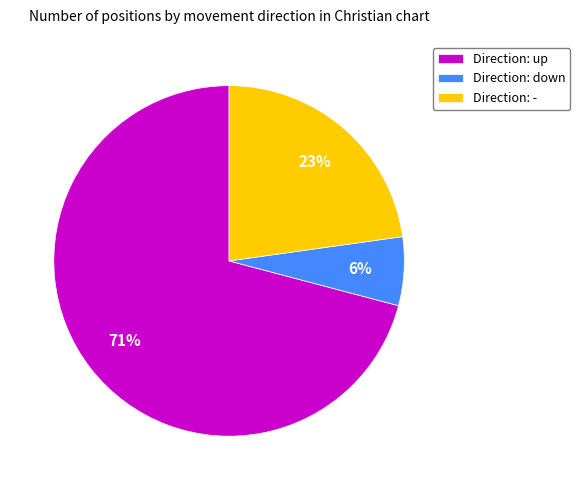

Which category accounts for the majority?

Direction: up